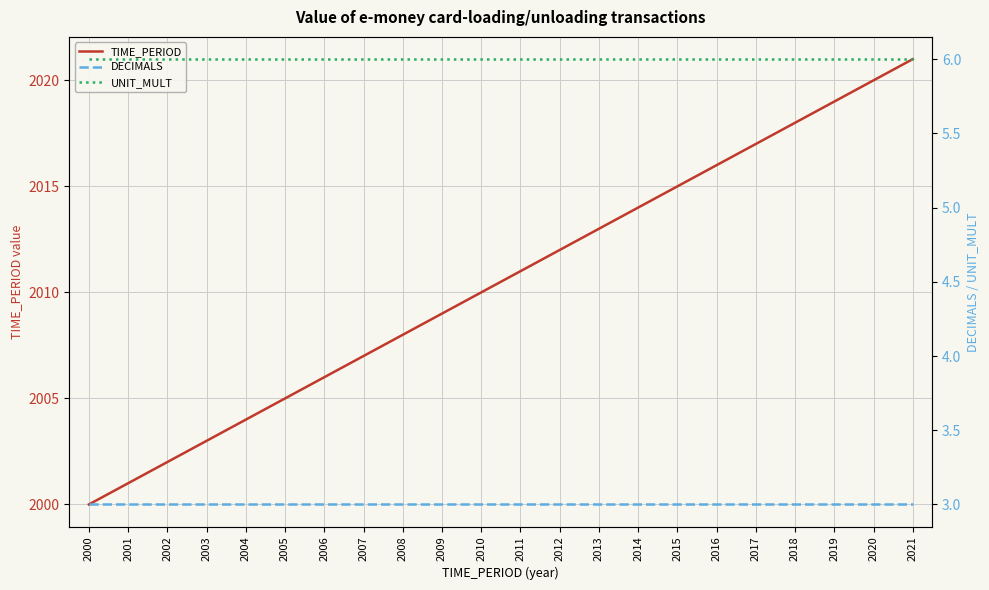

The DECIMALS series shows 3 at 2001. True or false?

True